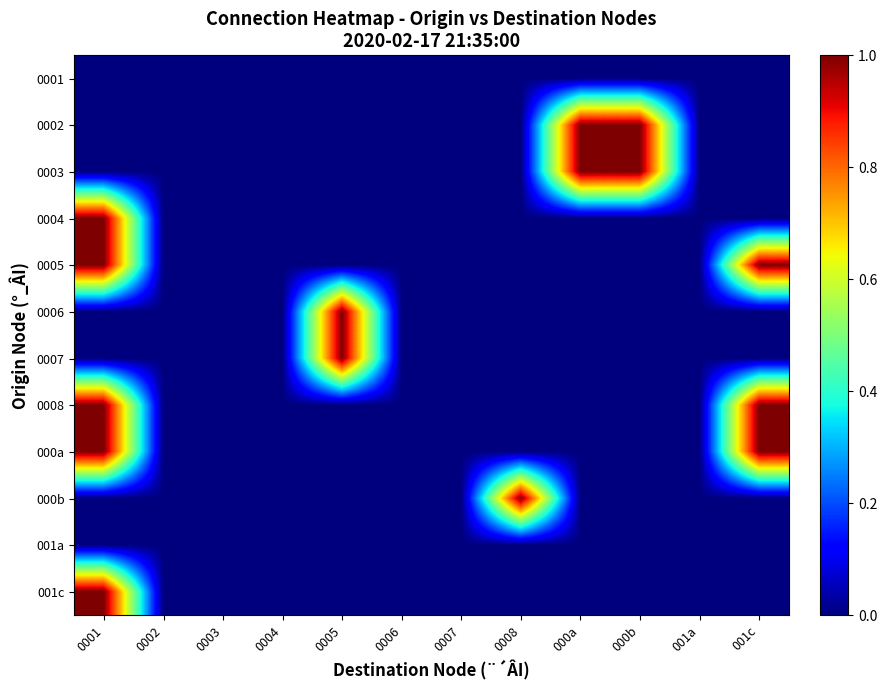

Which has a higher value, 001a or 0005?

001a